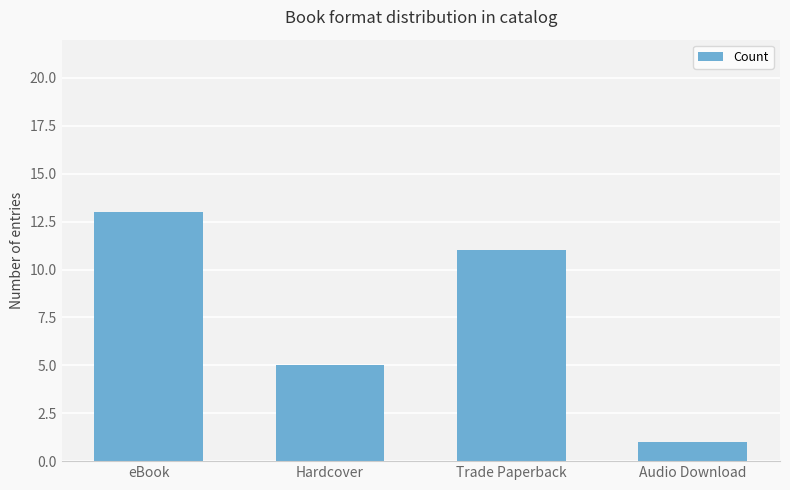

Reading left to right, transcribe all the data shown in this chart.

13	5	11	1